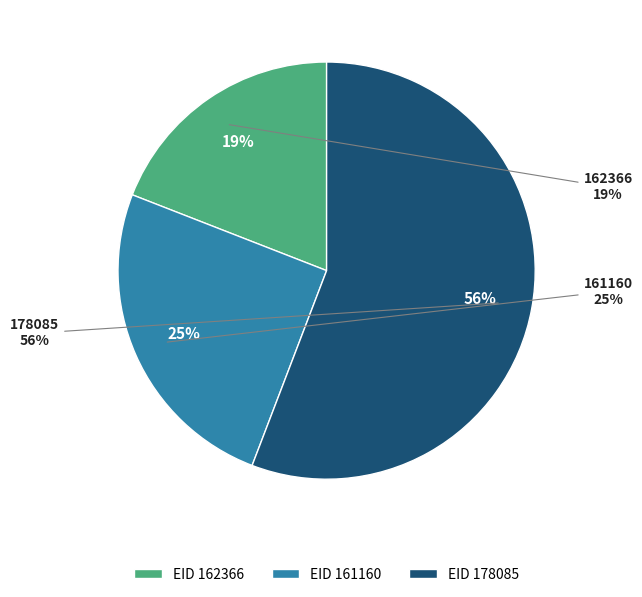

To the nearest percent, what is the combined percentage of 162366 and 161160?

44%